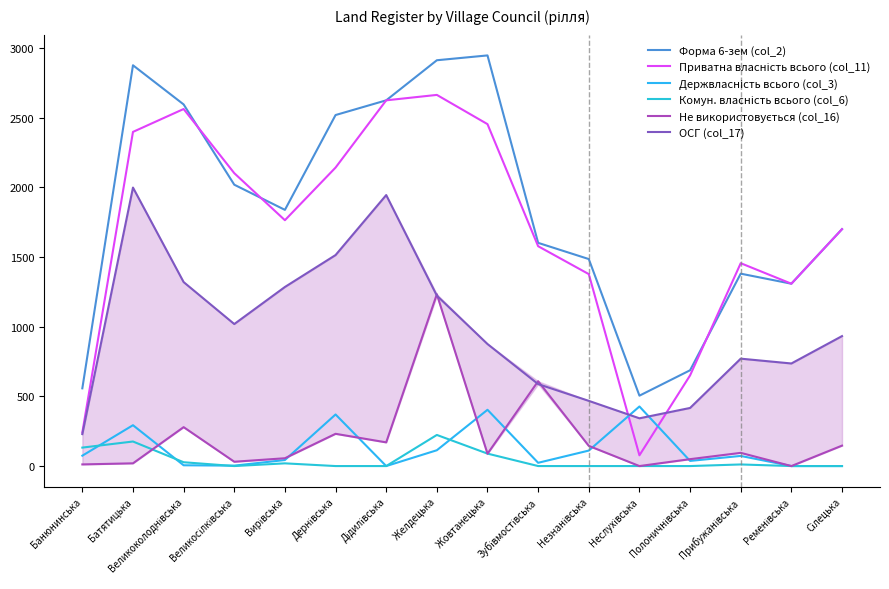

Between Полоничнівська and Великосілківська, which is larger?

Великосілківська